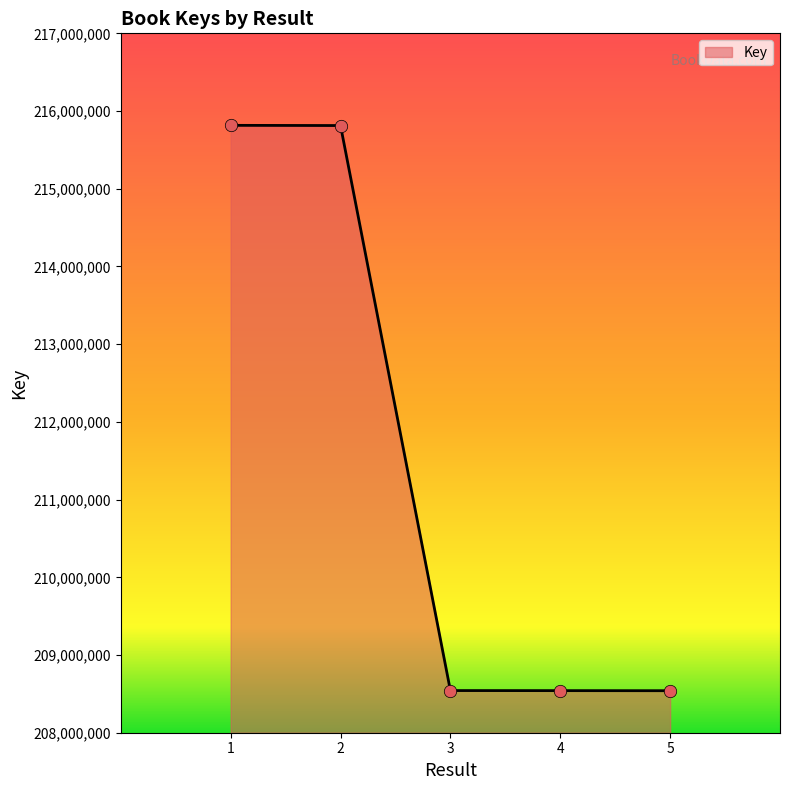

What is the change in value from 4 to 5?

-976